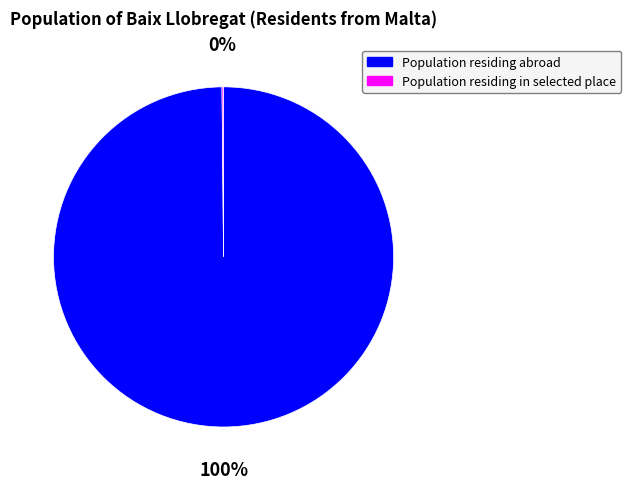

To the nearest percent, what percentage of the pie is Population residing abroad?

100%